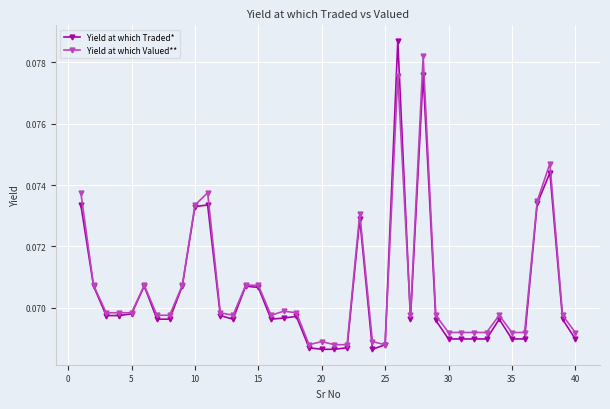

Which series has the largest range (max minus min)?

Yield at which Traded*